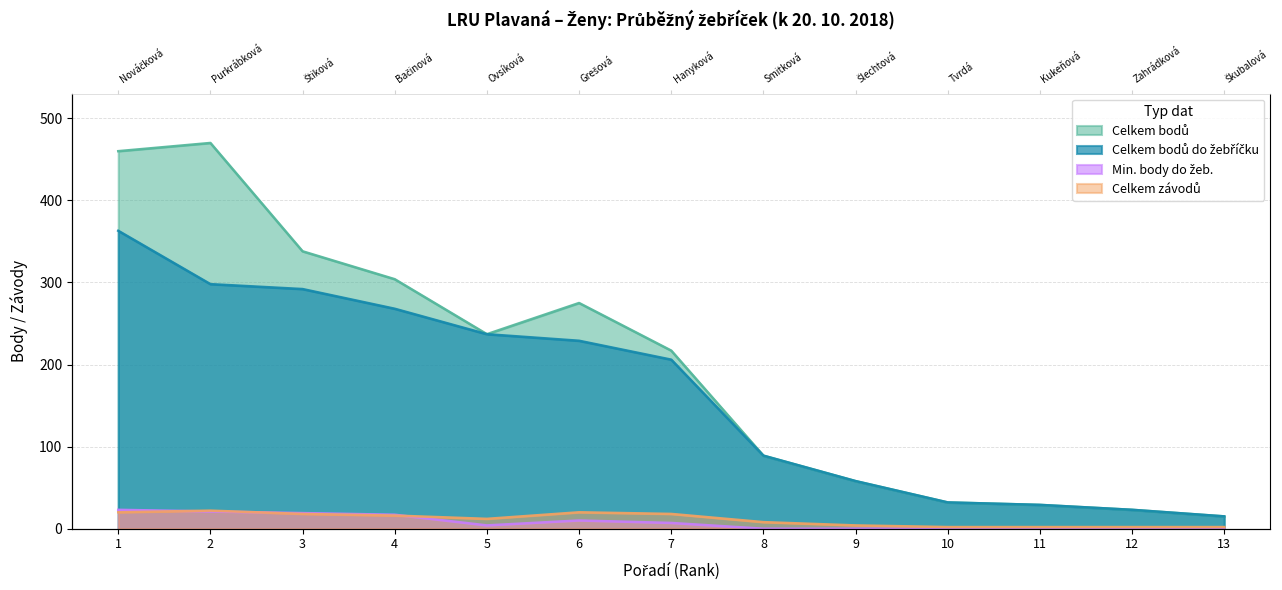

How many interior local valleys does the Celkem bodů series have?

1